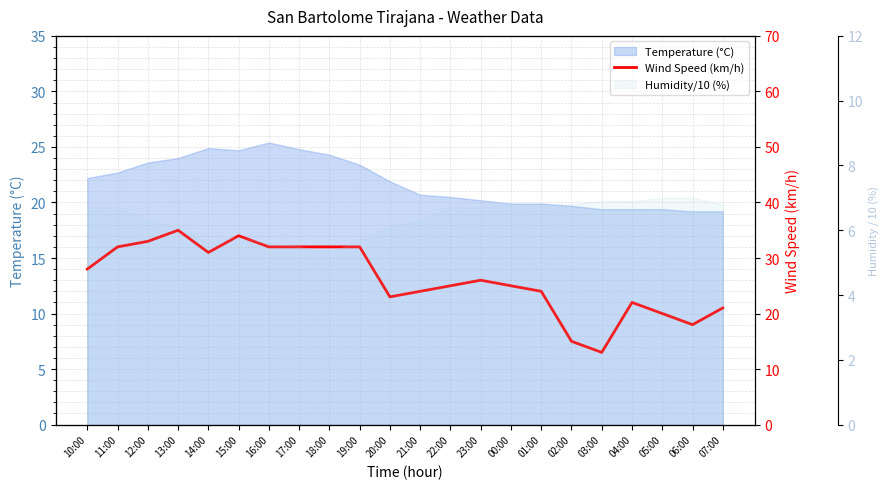

Between 06:00 and 21:00, which is larger?

21:00